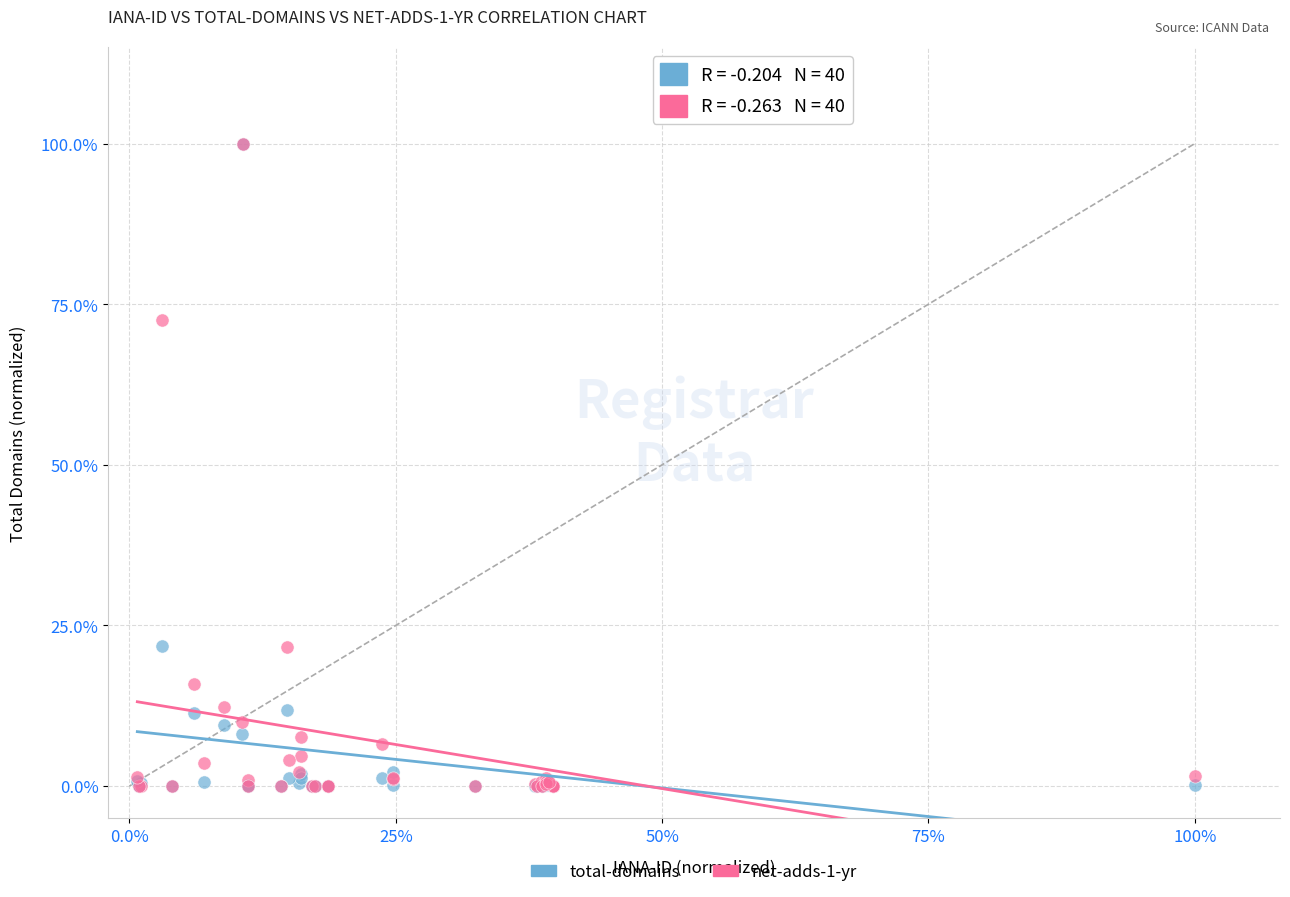

What are all the series names shown in the legend?

total-domains, net-adds-1-yr